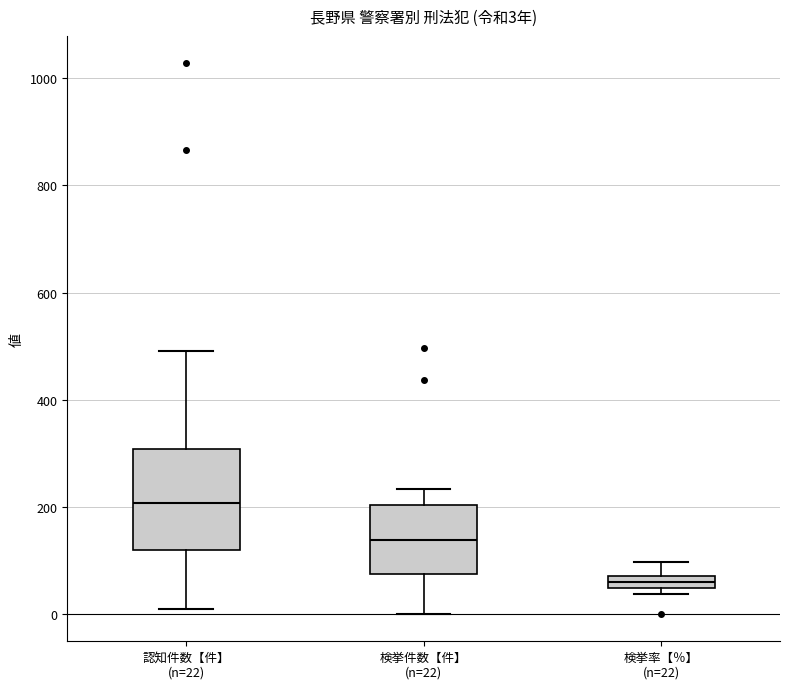

Which box's median line is the lowest?

検挙率【％】 (n=22)